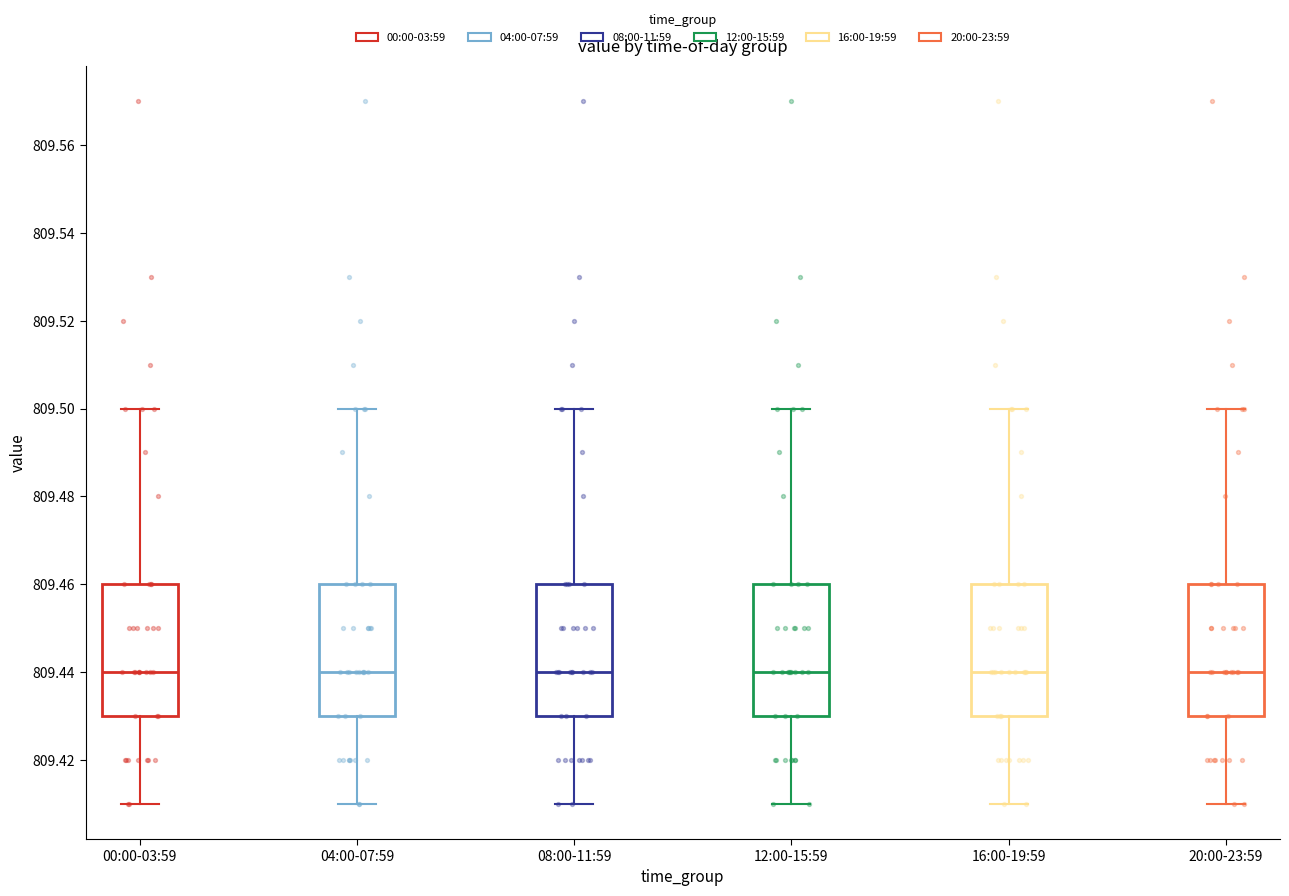

Reading left to right, read every box against the y-axis: the position of its median line, the range the box covers, and the ends of its whiskers. The values are not printed on the chart, so give them approximately, as read against the axis.

00:00-03:59: median 809.44, box 809.43 to 809.46, whiskers 809.41 to 809.50
04:00-07:59: median 809.44, box 809.43 to 809.46, whiskers 809.41 to 809.50
08:00-11:59: median 809.44, box 809.43 to 809.46, whiskers 809.41 to 809.50
12:00-15:59: median 809.44, box 809.43 to 809.46, whiskers 809.41 to 809.50
16:00-19:59: median 809.44, box 809.43 to 809.46, whiskers 809.41 to 809.50
20:00-23:59: median 809.44, box 809.43 to 809.46, whiskers 809.41 to 809.50